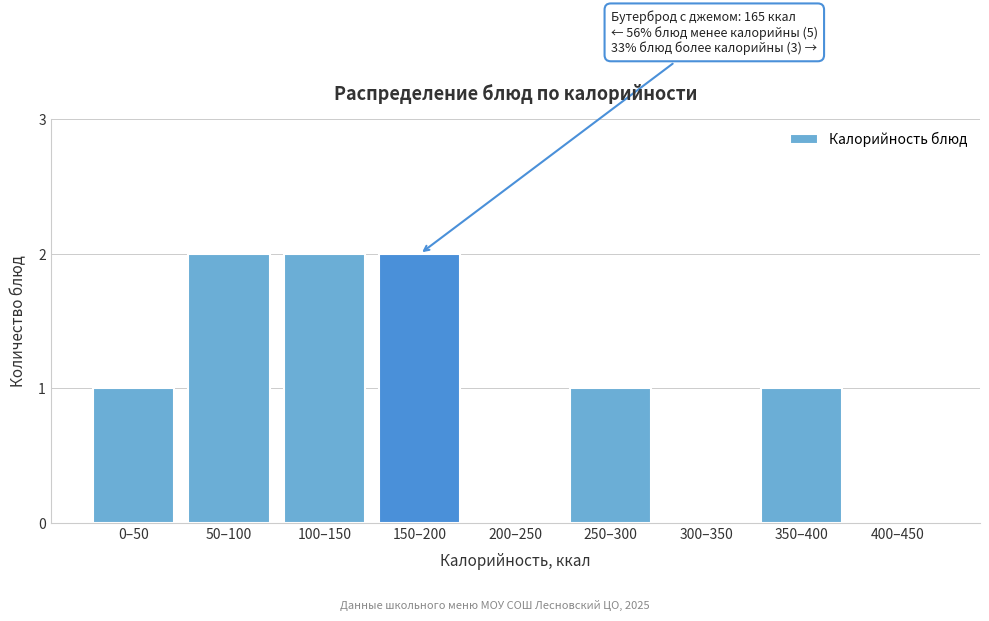

Reading left to right, what are all the values shown in this chart?

0–50=1	50–100=2	100–150=2	150–200=2	200–250=0	250–300=1	300–350=0	350–400=1	400–450=0